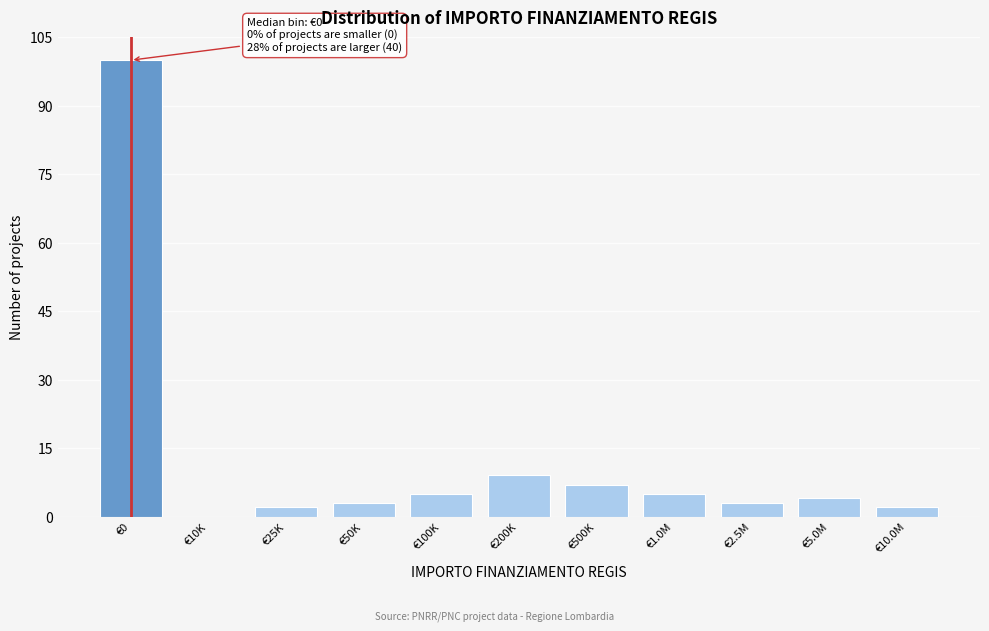

Reading left to right, list all the values displayed in this chart.

€0=100	€10K=0	€25K=2	€50K=3	€100K=5	€200K=9	€500K=7	€1.0M=5	€2.5M=3	€5.0M=4	€10.0M=2